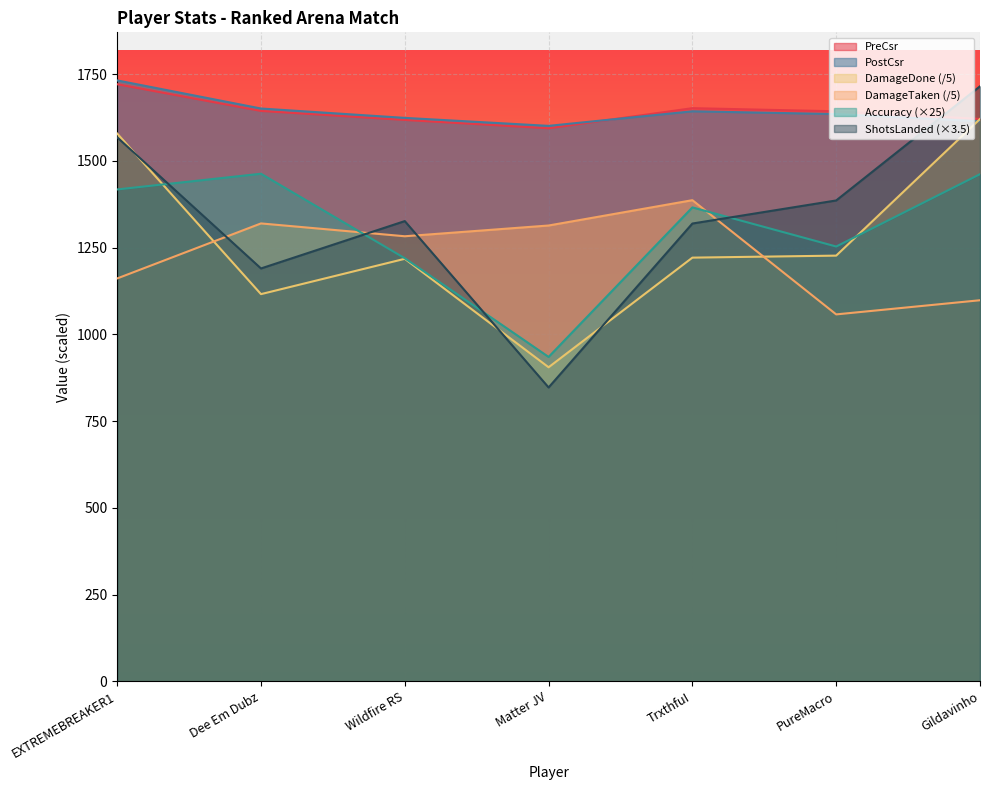

At which label is DamageDone closest to 1263?

PureMacro